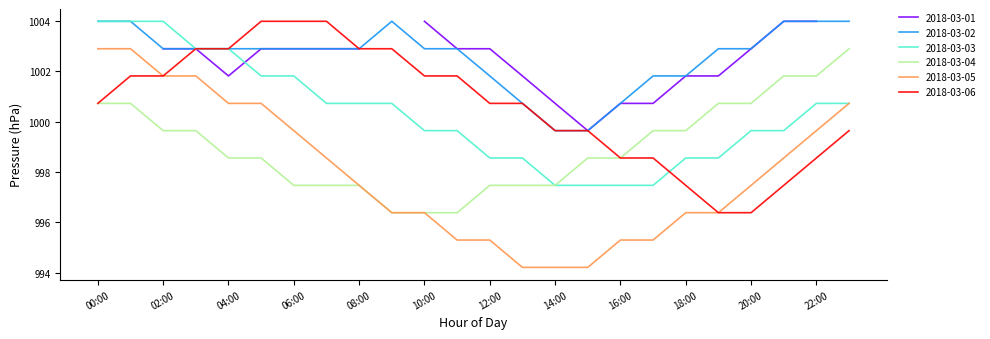

How many data points in 2018-03-06 are less than 1000?

10